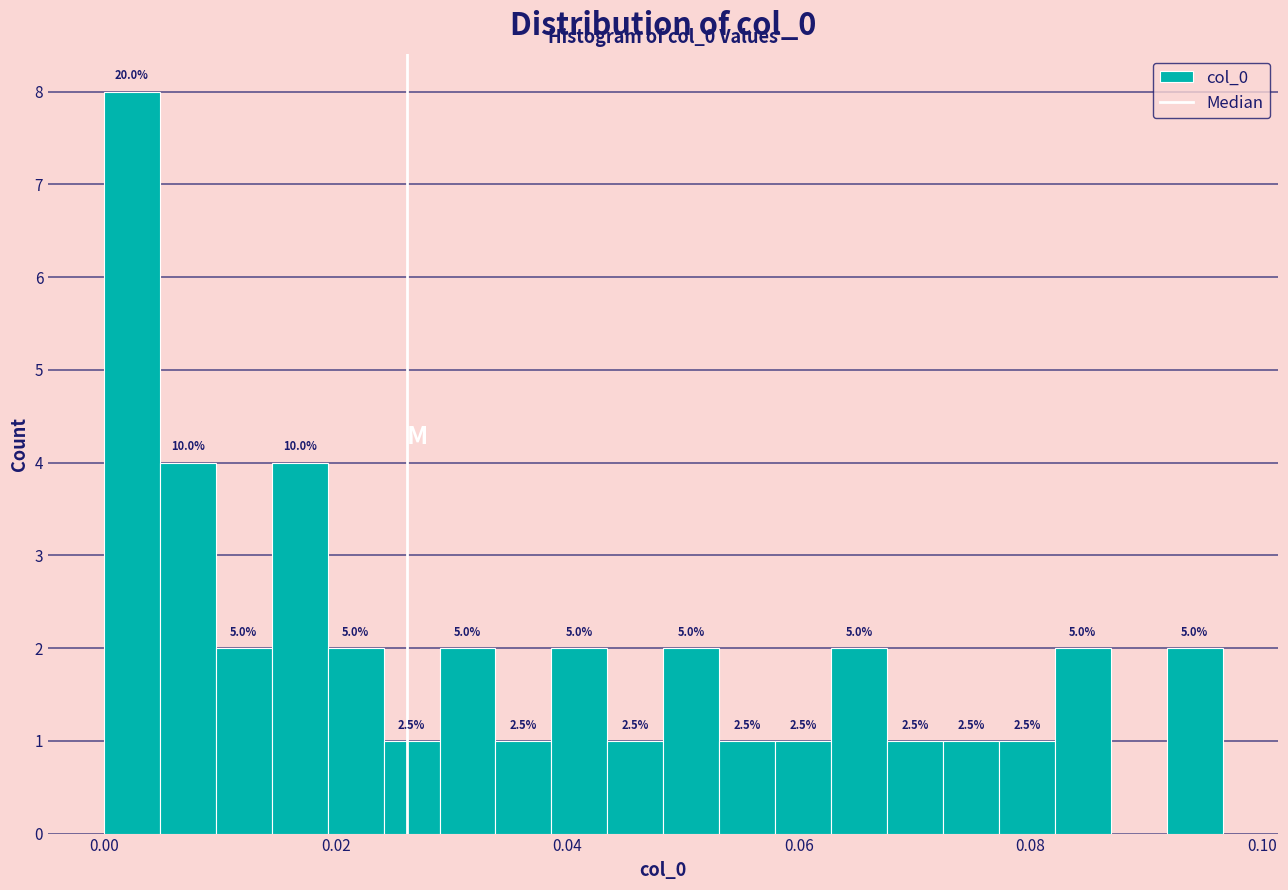

Read against the x-axis, roughly where is the centre of the tallest bar?

0.002